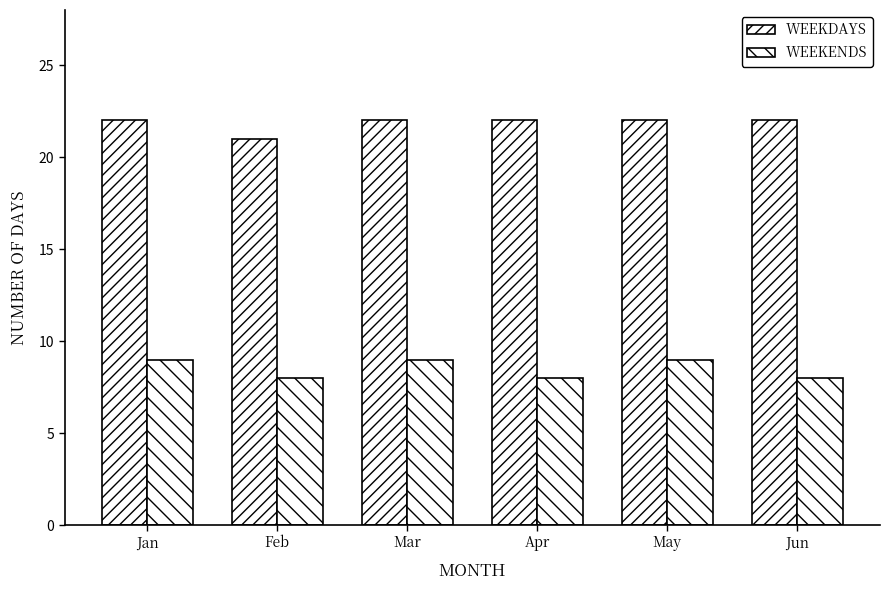

Is the value of WEEKDAYS at Apr greater than the value of WEEKENDS at Feb?

Yes